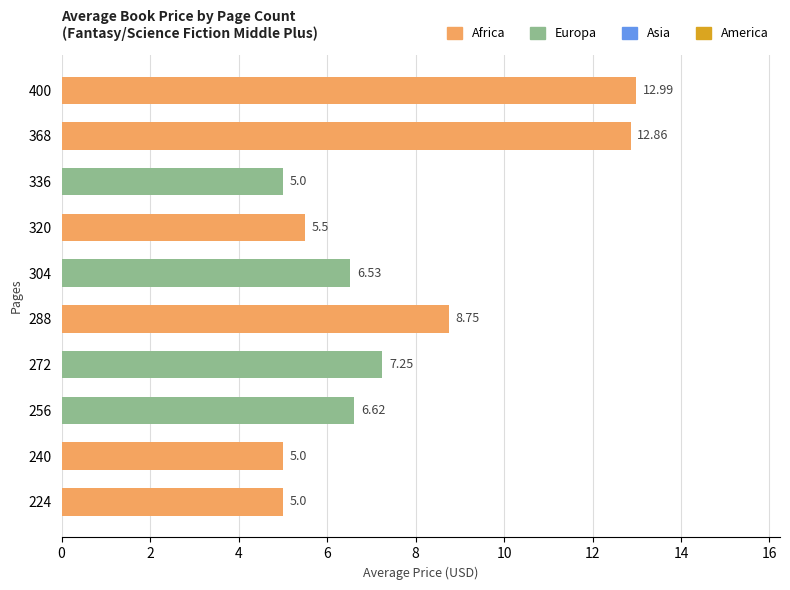

What is the difference between the second highest and second lowest values?

7.9